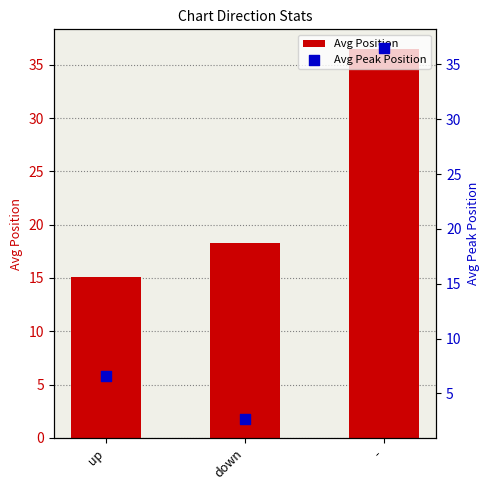

What is the total value across all series at down?

20.9